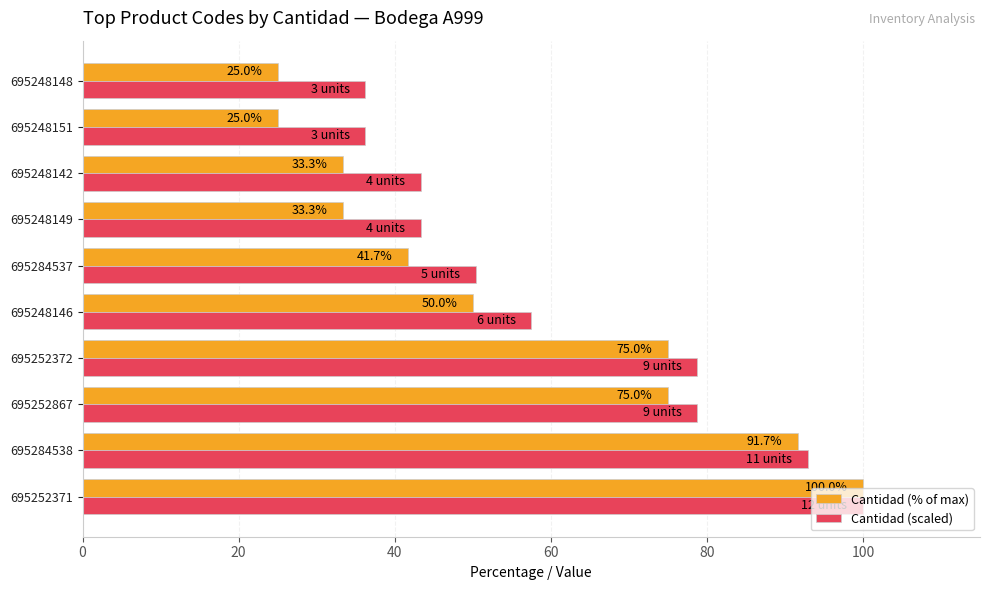

Rank the series by their average value, from lowest to highest.

Cantidad (% of max), Cantidad (scaled)